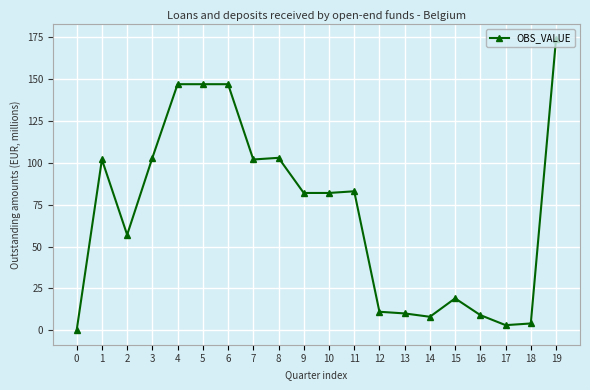

What is the average value?

70